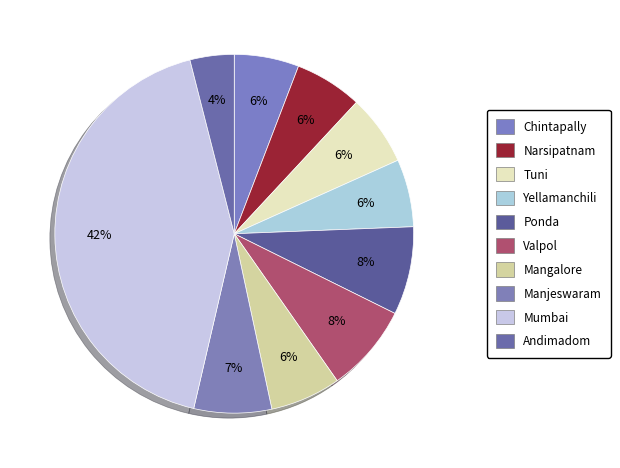

Count the number of slices in the pie.

10